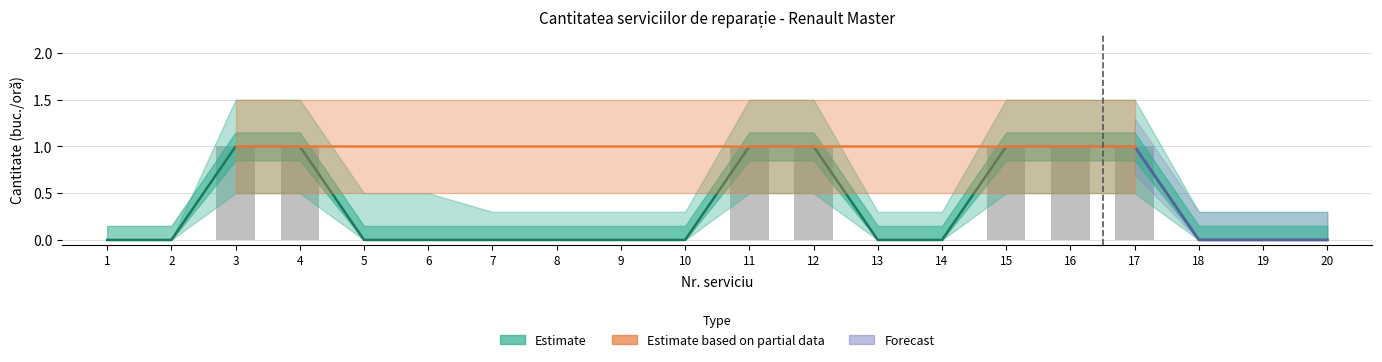

Which label corresponds to the smallest value in the chart?

1